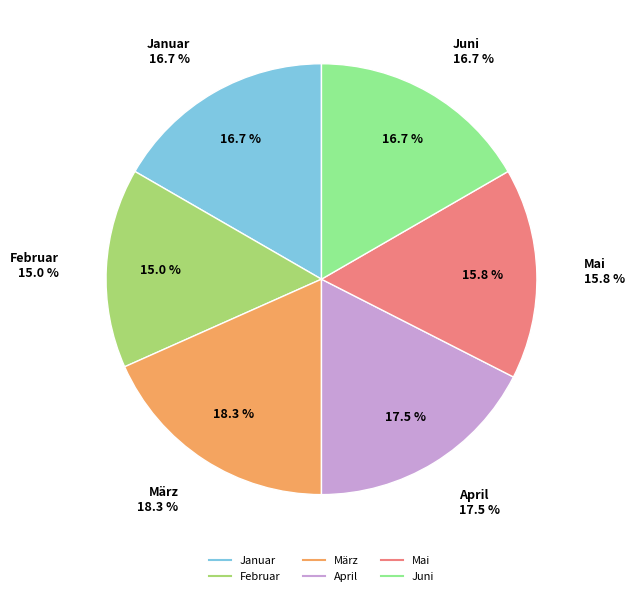

What is the ratio of the value at Mai to the value at Februar?

1.1